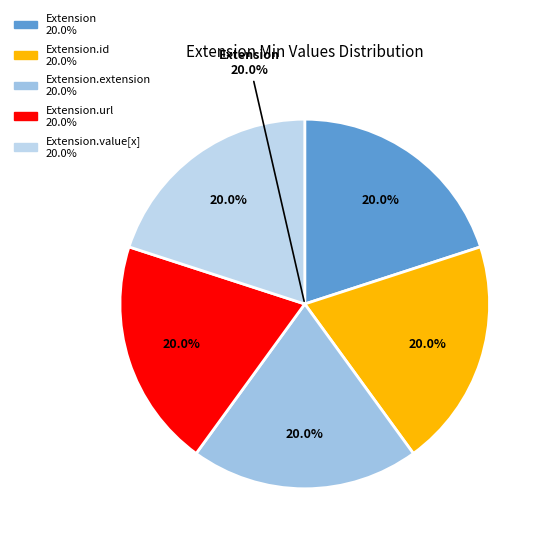

Does Extension.id account for over 50% of the chart?

No